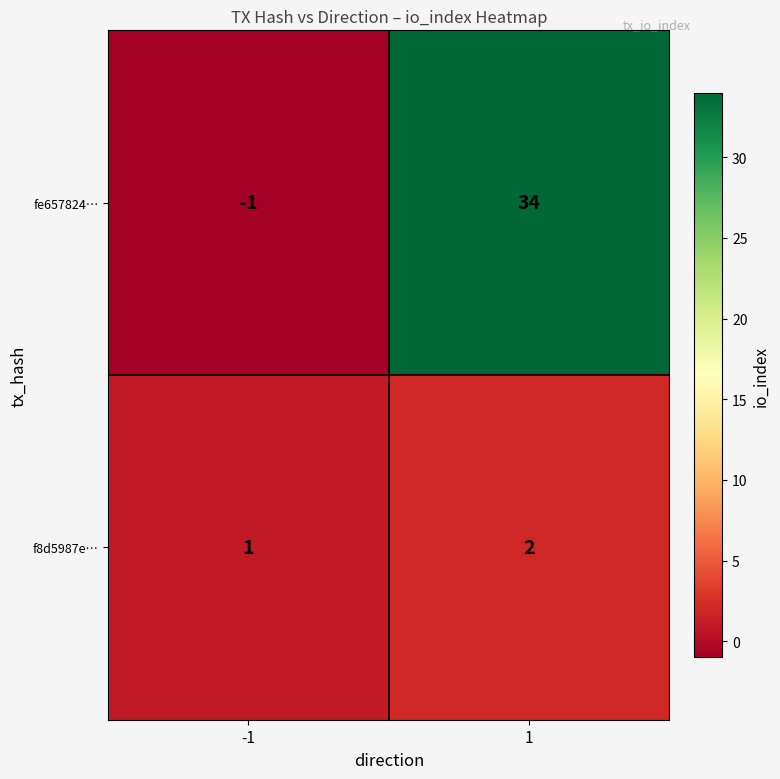

True or false: f8d5987e… has a value of 1 at -1.

True